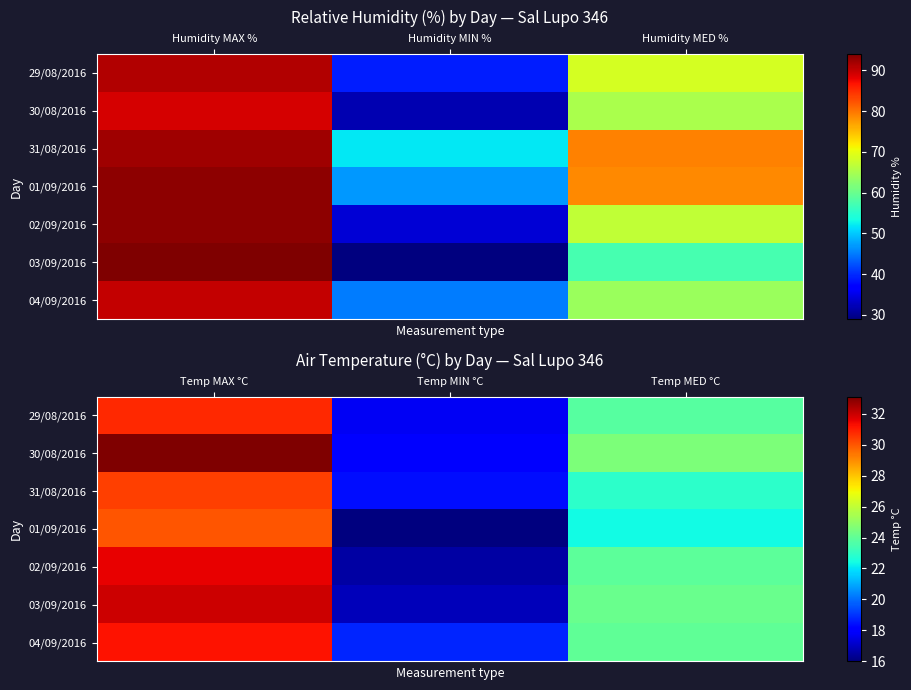

Which has a higher value, Humidity MIN % or Humidity MAX %?

Humidity MAX %